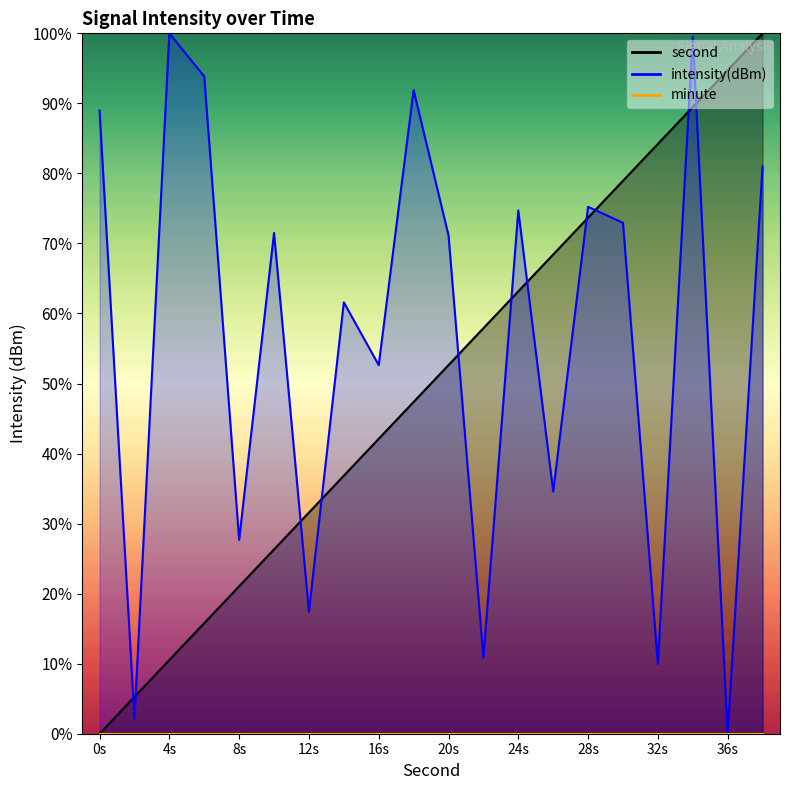

Rank the series at 16s from lowest to highest value.

second, intensity